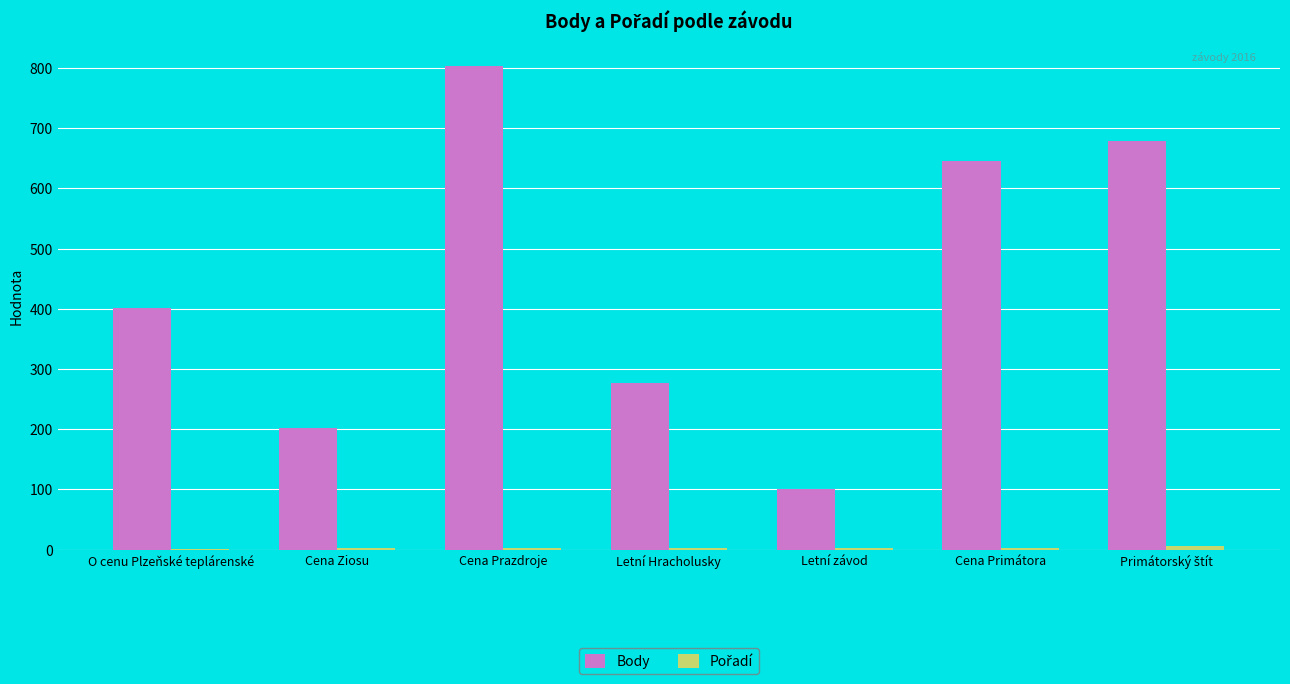

At which label is Body closest to 452?

O cenu Plzeňské teplárenské